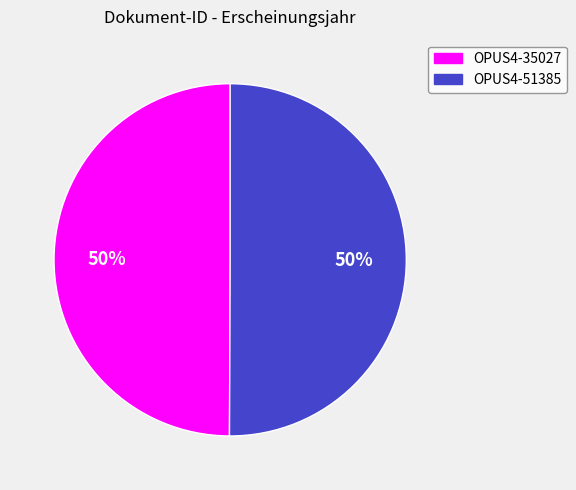

True or false: OPUS4-51385 accounts for 50% of the total.

True